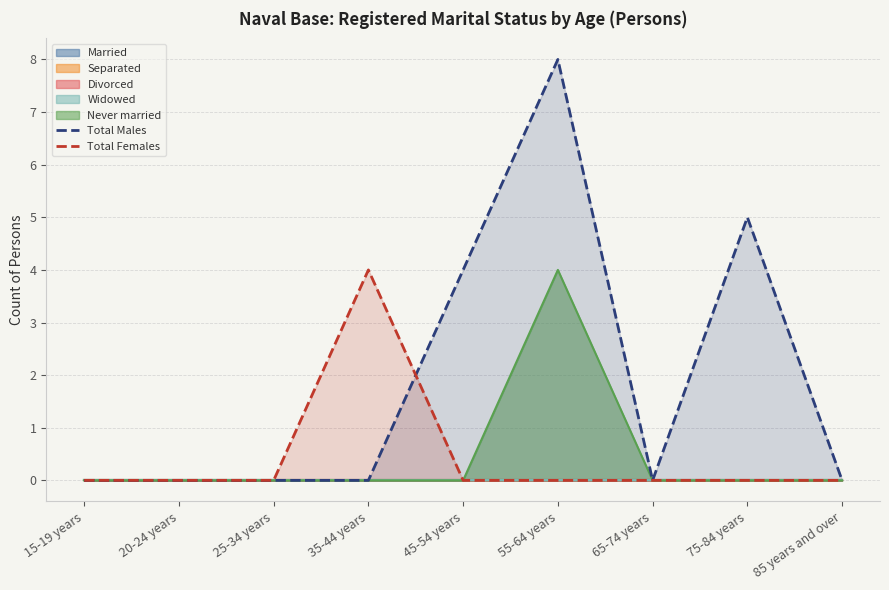

The value of Never married at 25-34 years is 0. True or false?

True